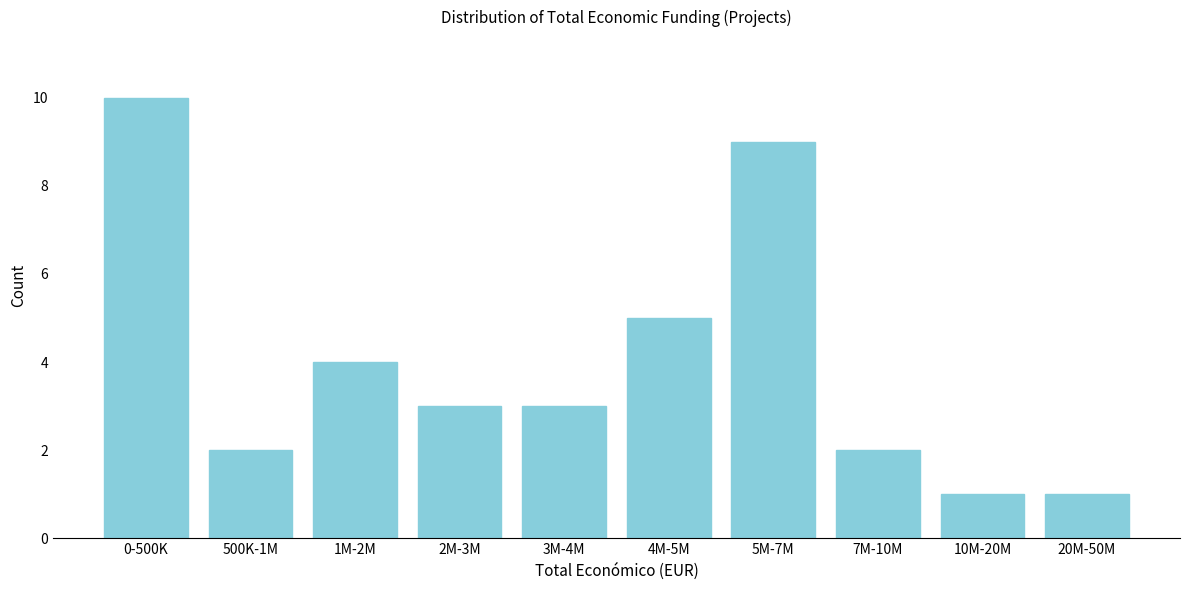

Reading right to left, what are all the values shown in this chart?

20M-50M=1	10M-20M=1	7M-10M=2	5M-7M=9	4M-5M=5	3M-4M=3	2M-3M=3	1M-2M=4	500K-1M=2	0-500K=10